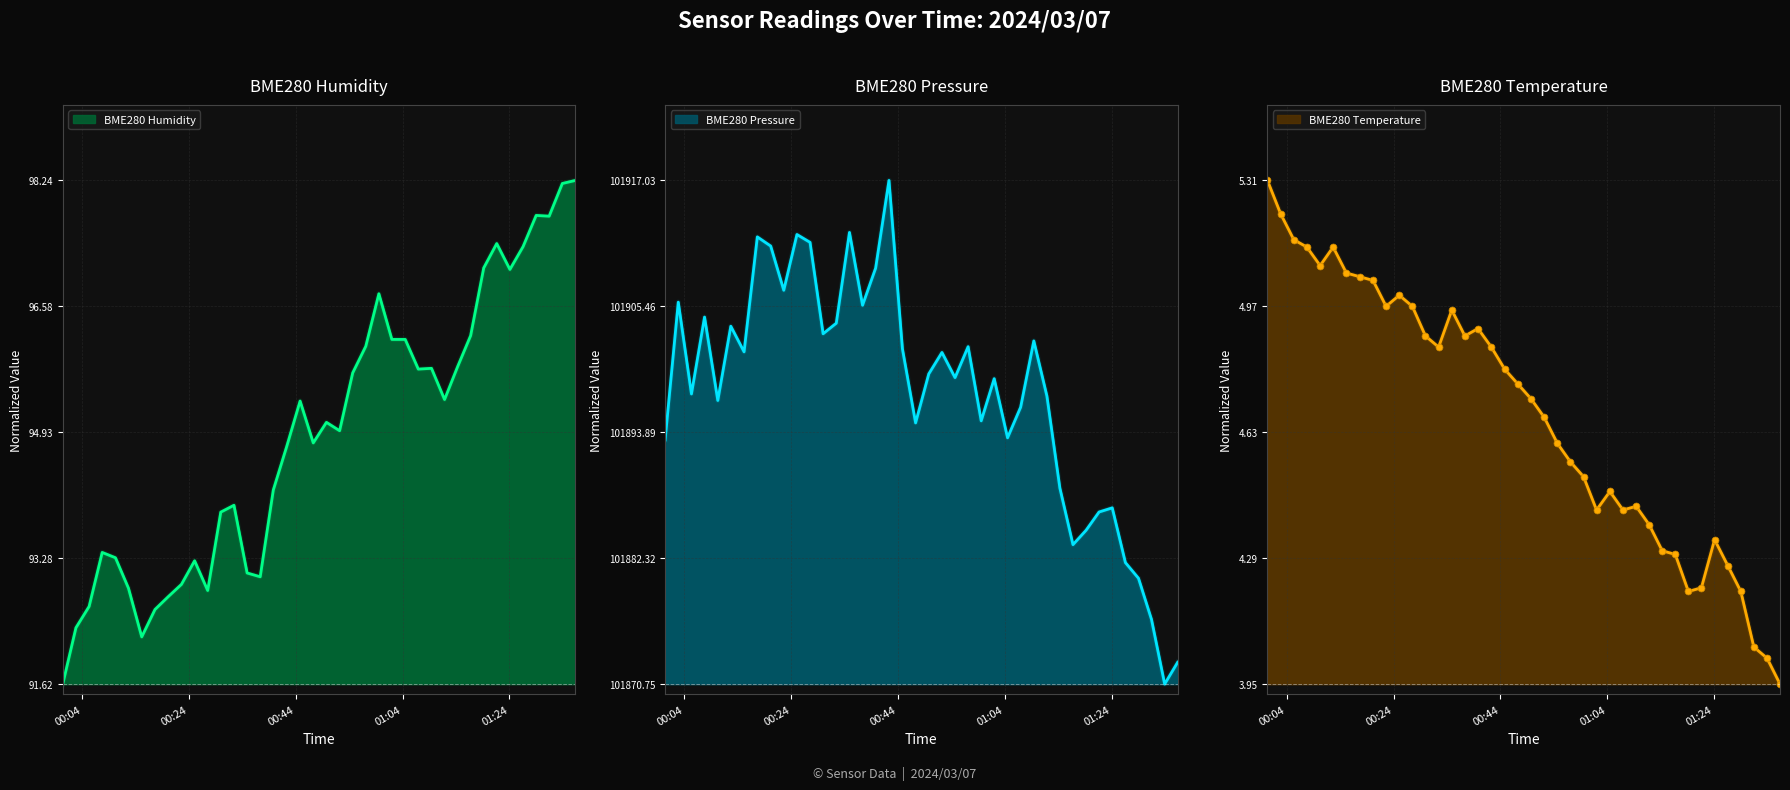

How many values in BME280_temperature are above zero?

39